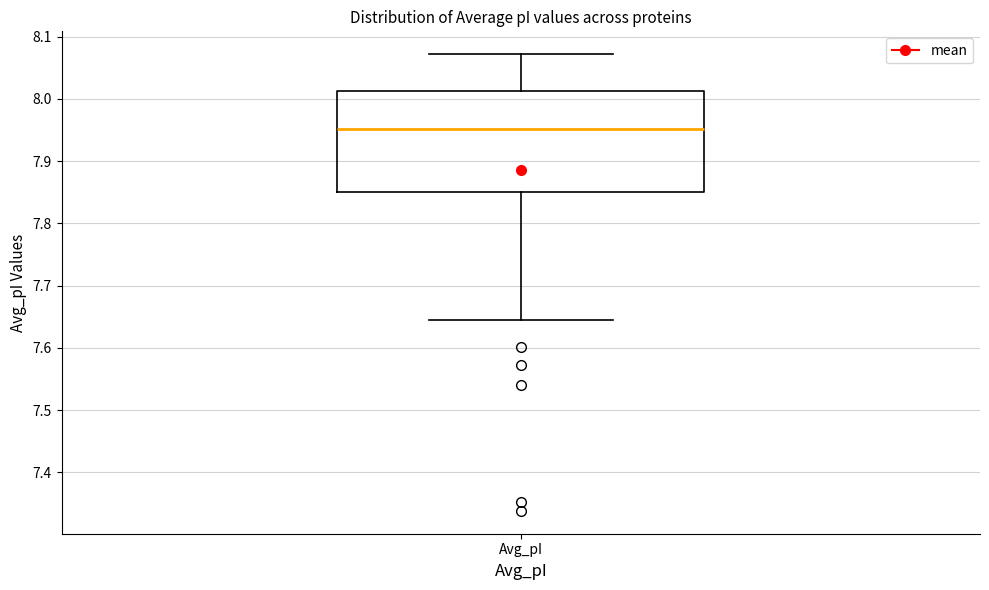

Read this box plot against the y-axis: the position of the median line, the range covered by the box, and the ends of both whiskers. The values are not printed on the chart, so give them approximately, as read against the axis.

median 7.95, box 7.85 to 8.01, whiskers 7.65 to 8.07